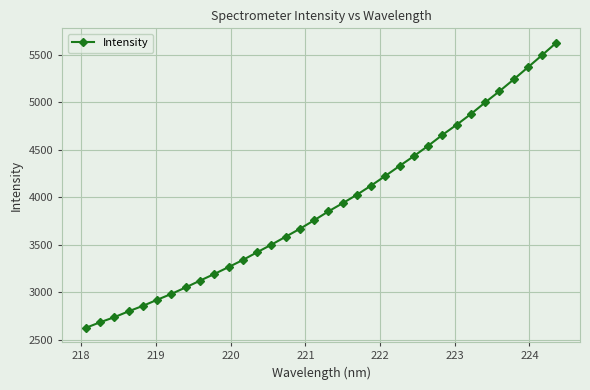

What is the minimum value shown in the chart?

2623.8